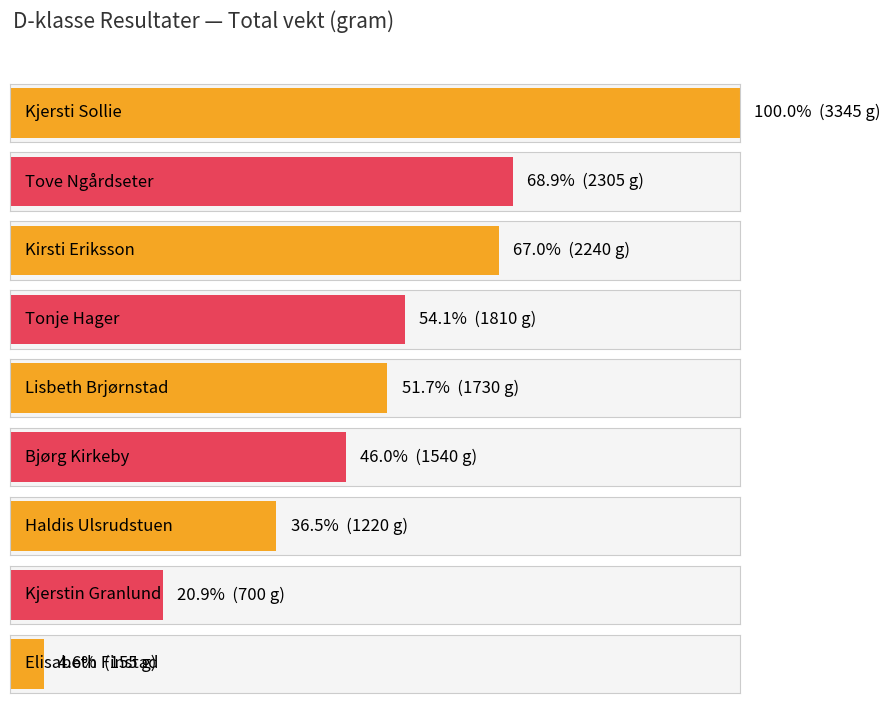

Which category has the lowest value across all series?

Elisabeth Finstad